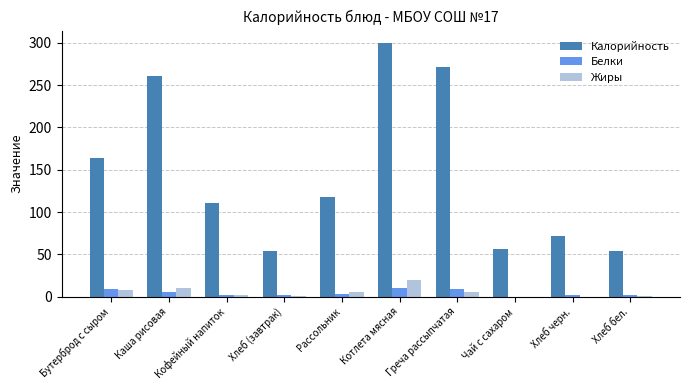

Is it true that Калорийность equals 30.4 at Хлеб (завтрак)?

False